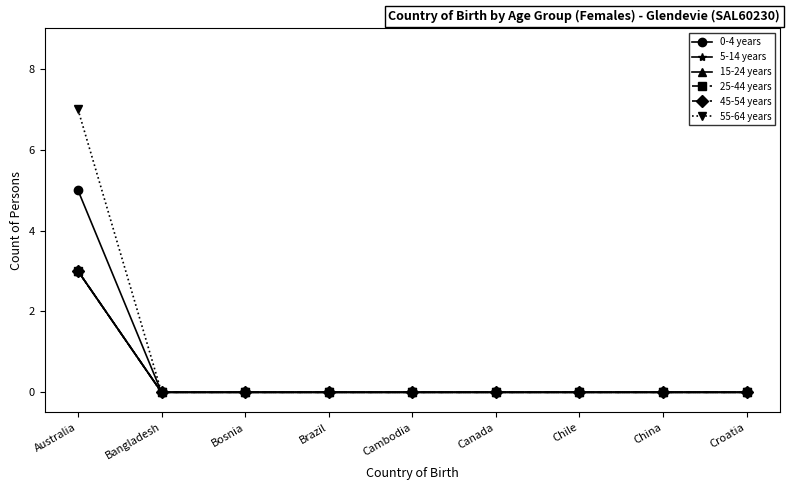

Does the chart have visible grid lines?

No